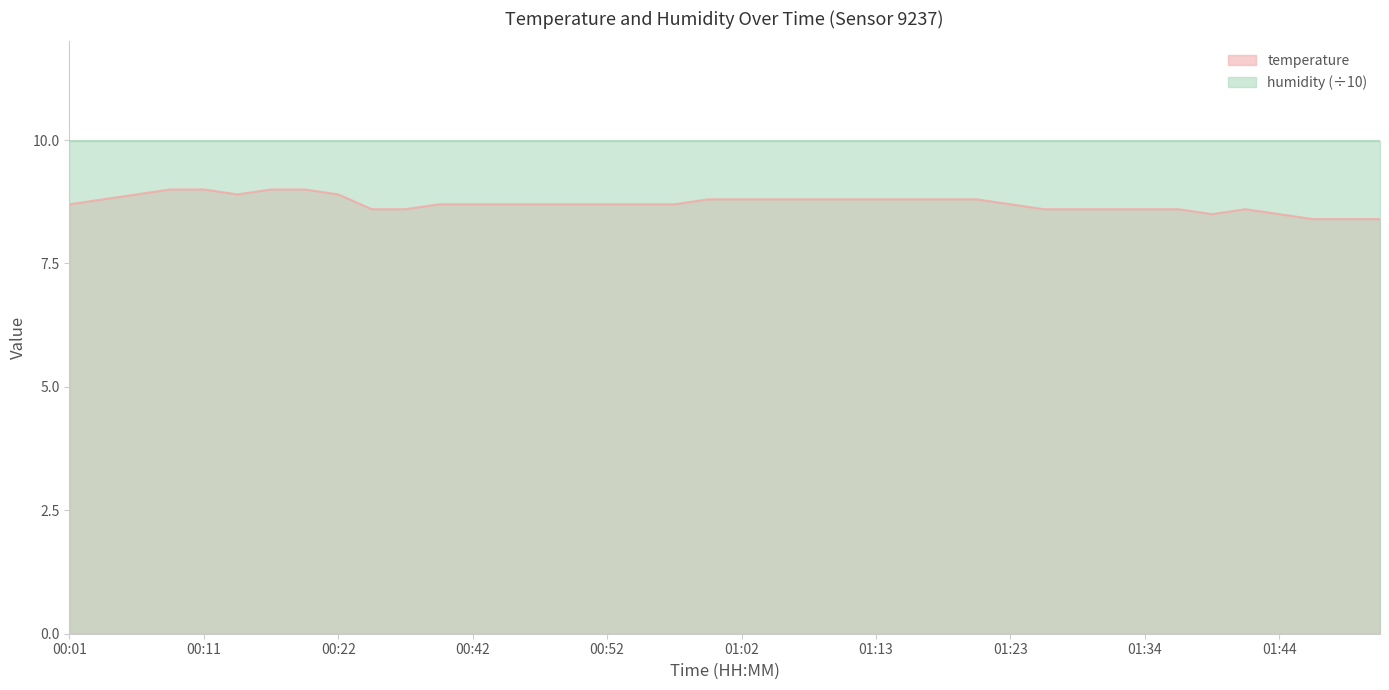

Is it true that the value at 00:55 is 8.7?

True